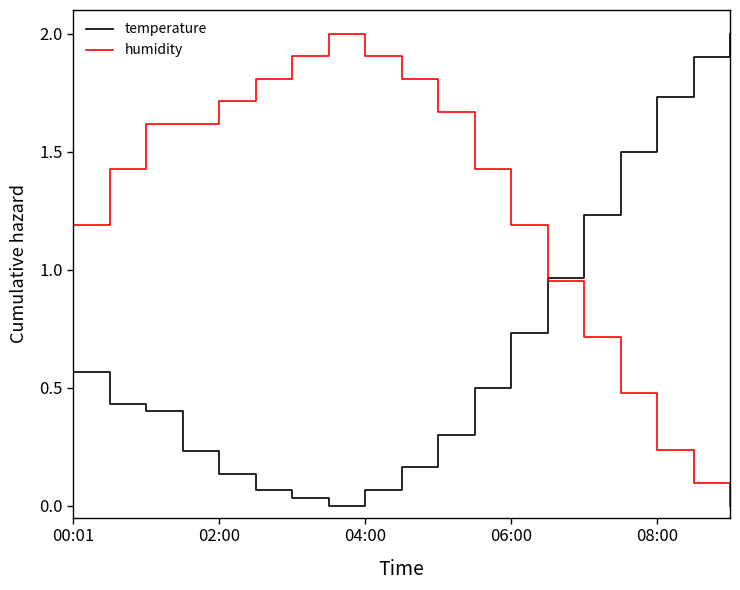

Does the chart have visible grid lines?

No